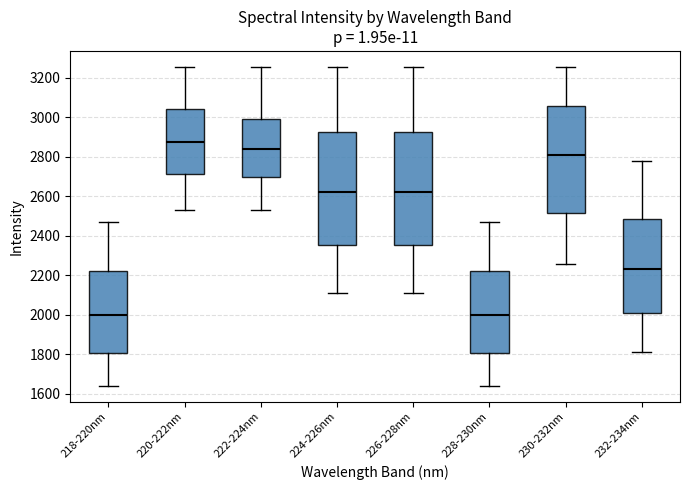

Reading left to right, read every box against the y-axis: the position of its median line, the range the box covers, and the ends of its whiskers. The values are not printed on the chart, so give them approximately, as read against the axis.

218-220nm: median 2000, box 1800 to 2220, whiskers 1640 to 2480
220-222nm: median 2880, box 2720 to 3040, whiskers 2520 to 3260
222-224nm: median 2840, box 2700 to 3000, whiskers 2520 to 3260
224-226nm: median 2620, box 2360 to 2920, whiskers 2100 to 3260
226-228nm: median 2620, box 2360 to 2920, whiskers 2100 to 3260
228-230nm: median 2000, box 1800 to 2220, whiskers 1640 to 2480
230-232nm: median 2800, box 2520 to 3060, whiskers 2260 to 3260
232-234nm: median 2240, box 2000 to 2480, whiskers 1820 to 2780